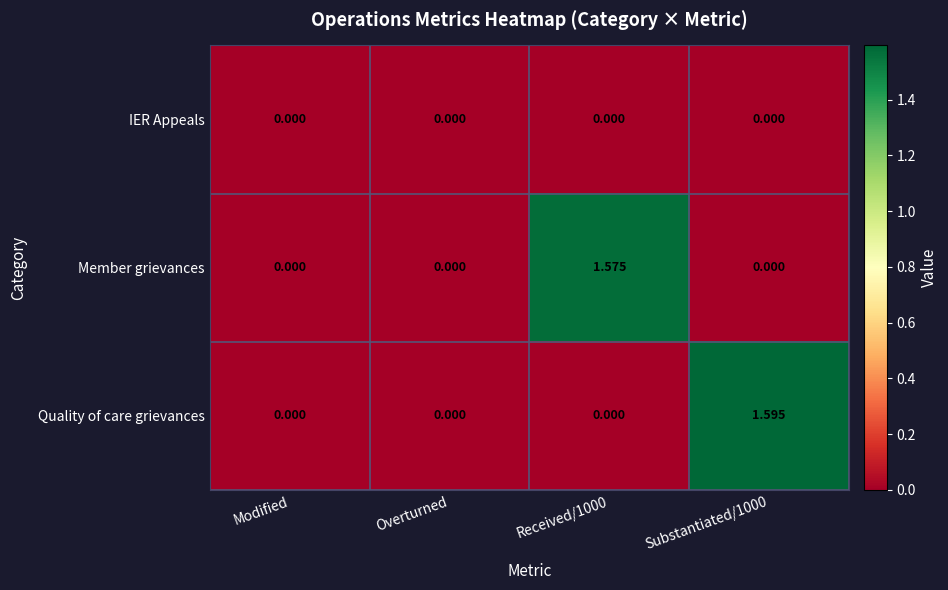

Count the number of categories in the chart.

4